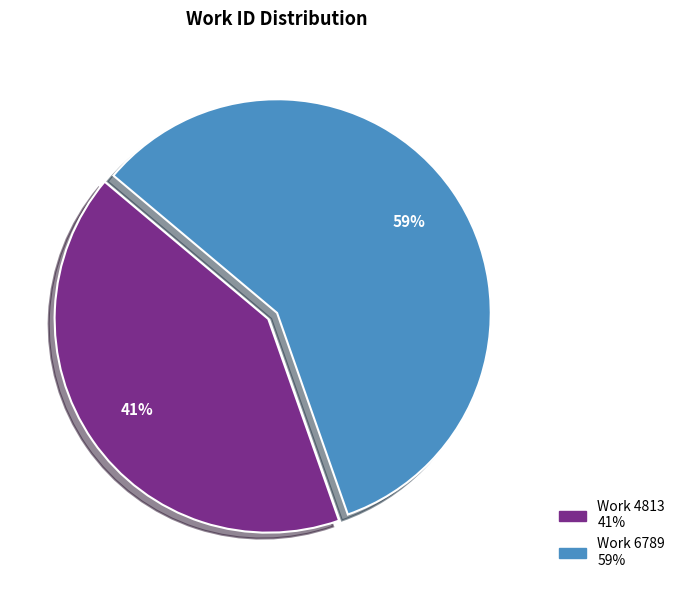

Which slice is the largest?

Work 6789